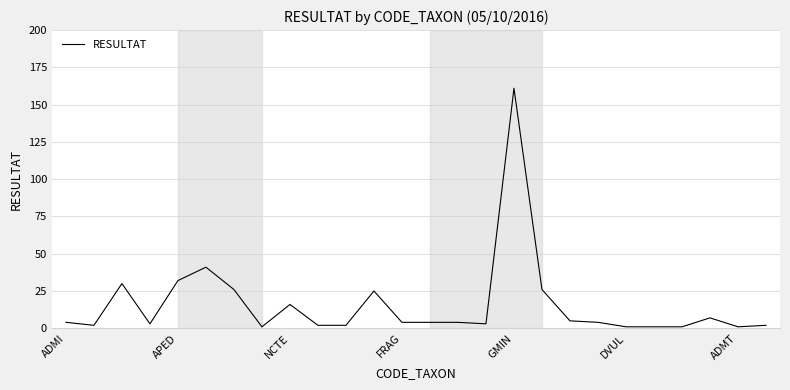

What is the difference between the maximum and minimum values?

160